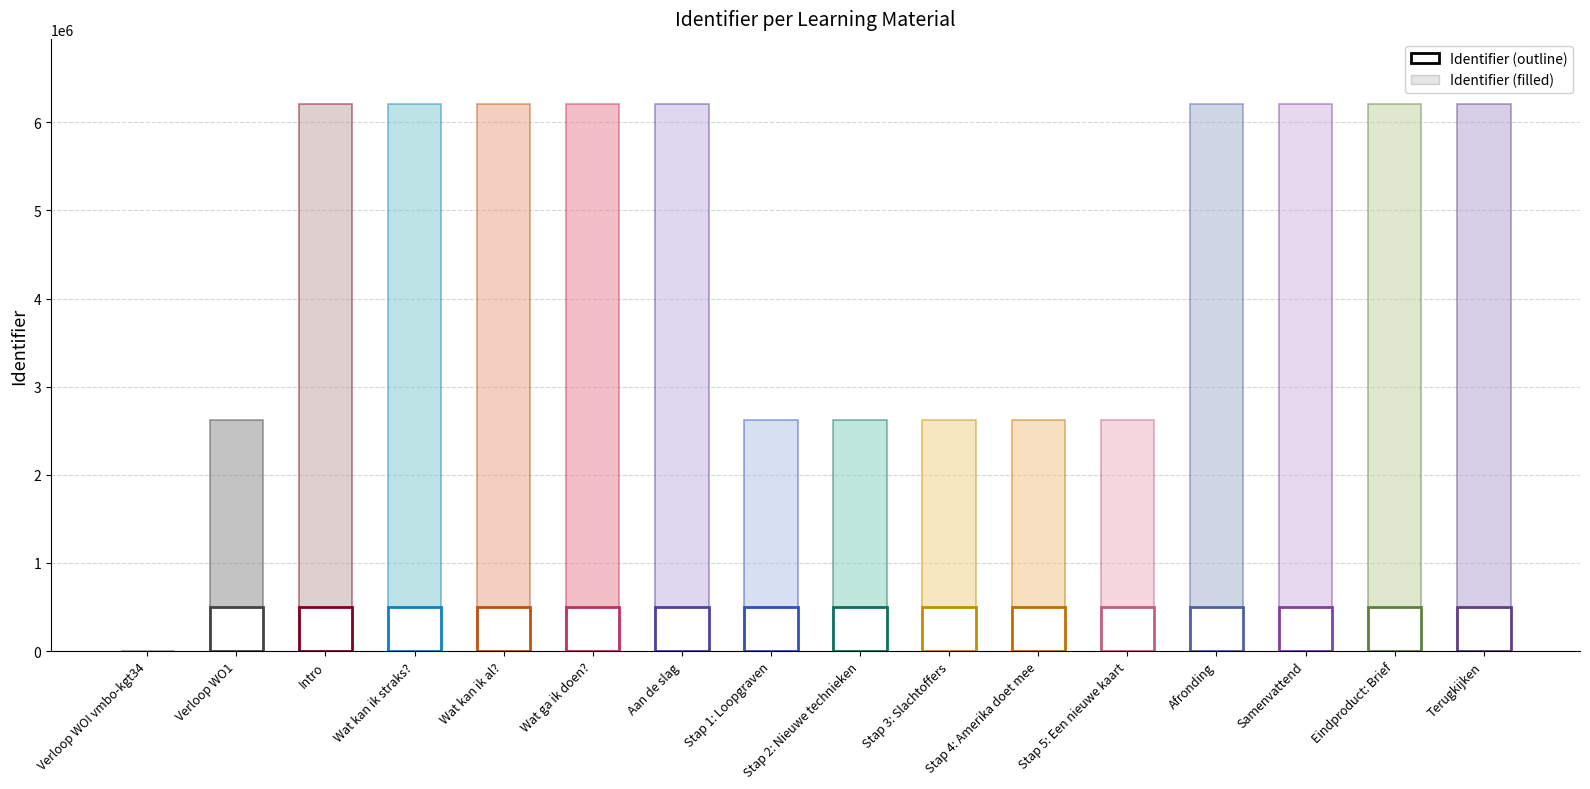

How many groups of bars are there?

16